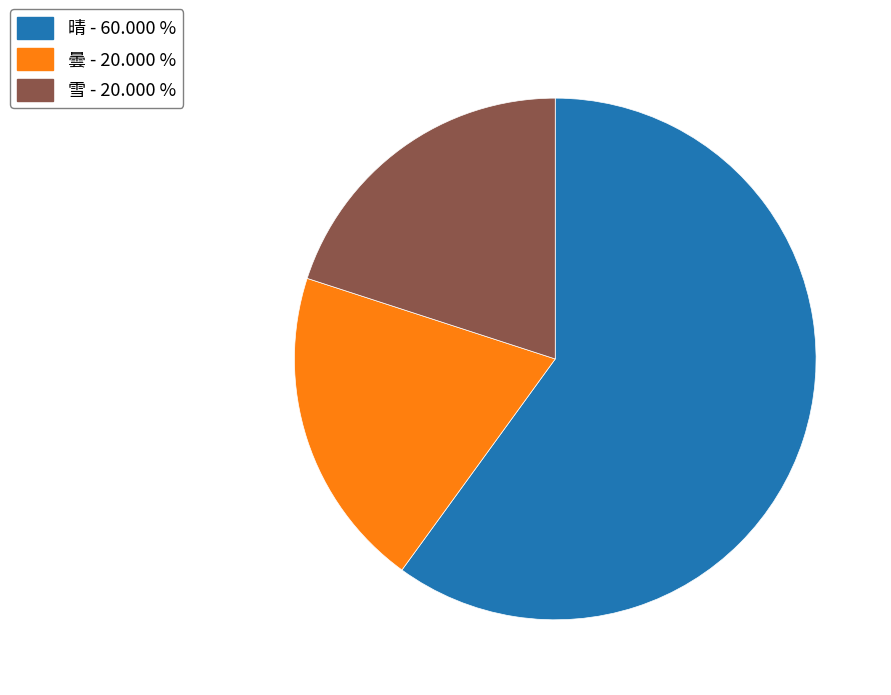

Which slice is the largest?

晴 - 60.000 %